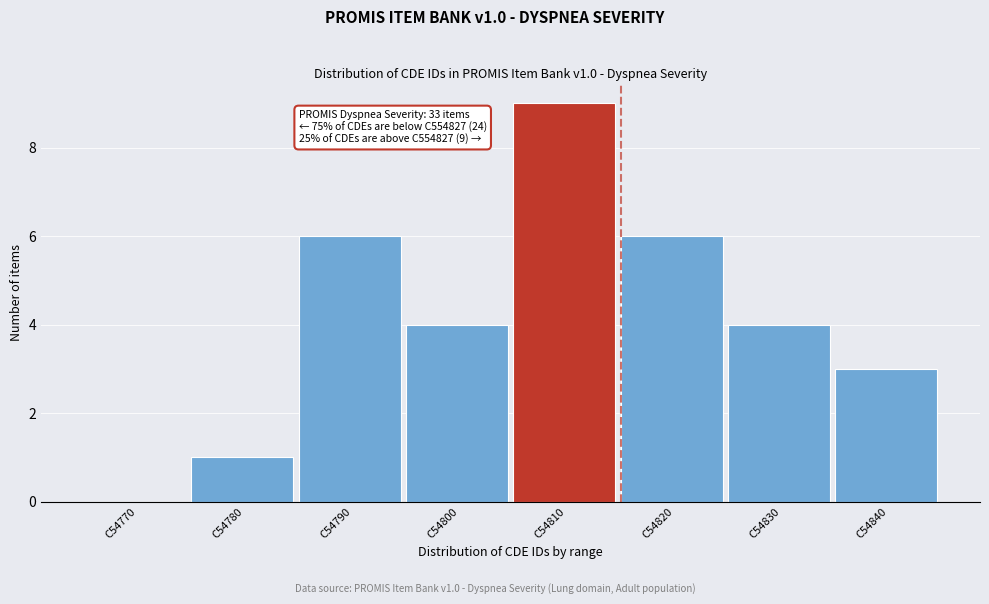

Reading left to right, list all the values displayed in this chart.

C54770=0	C54780=1	C54790=6	C54800=4	C54810=9	C54820=6	C54830=4	C54840=3